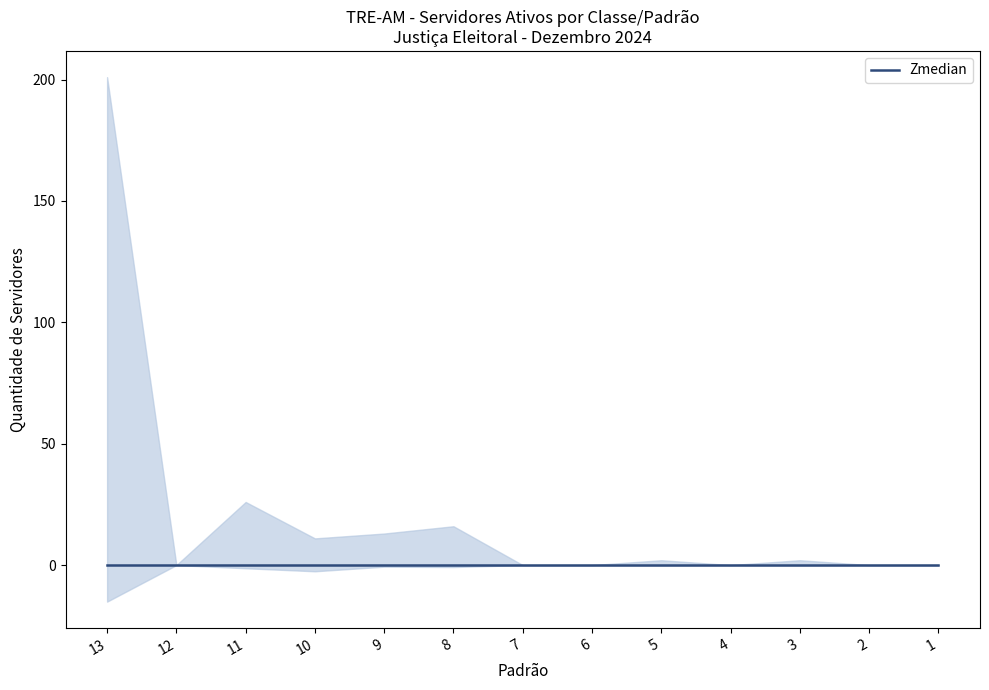

Which has a higher value, 13 or 5?

13